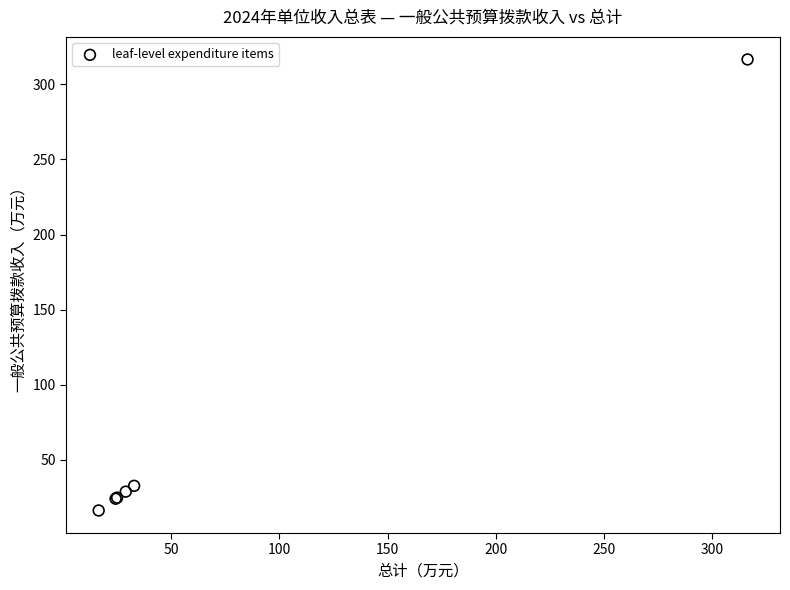

What Y value in the scatter plot is closest to 166?

32.8